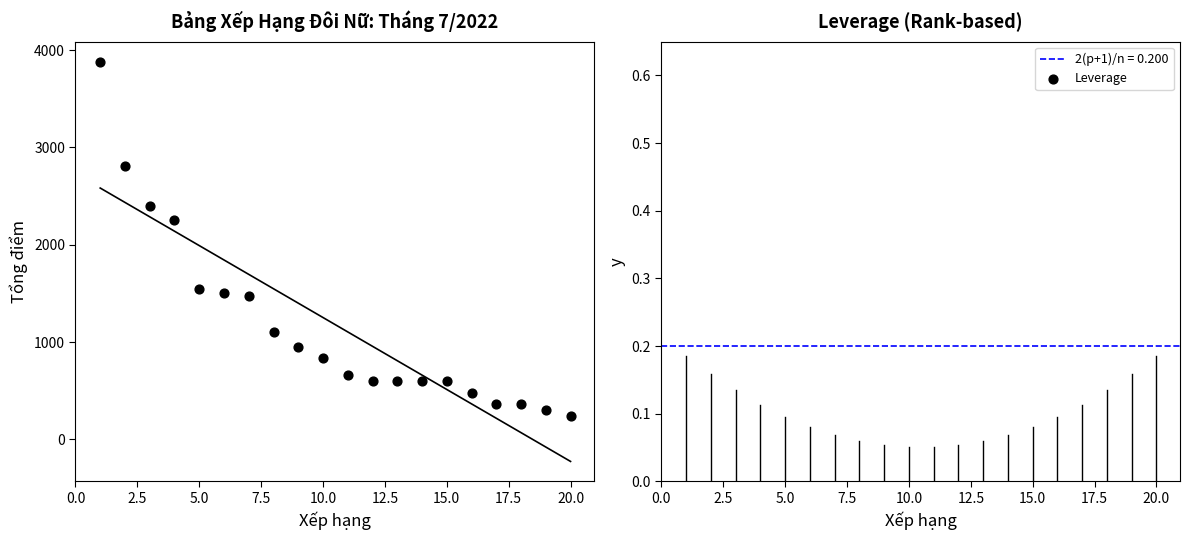

What is the range of Y values (max minus min)?

3643.5